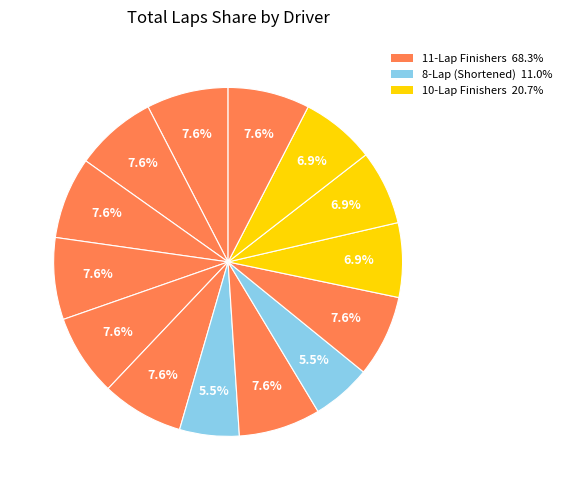

How many slices are in this pie chart?

14